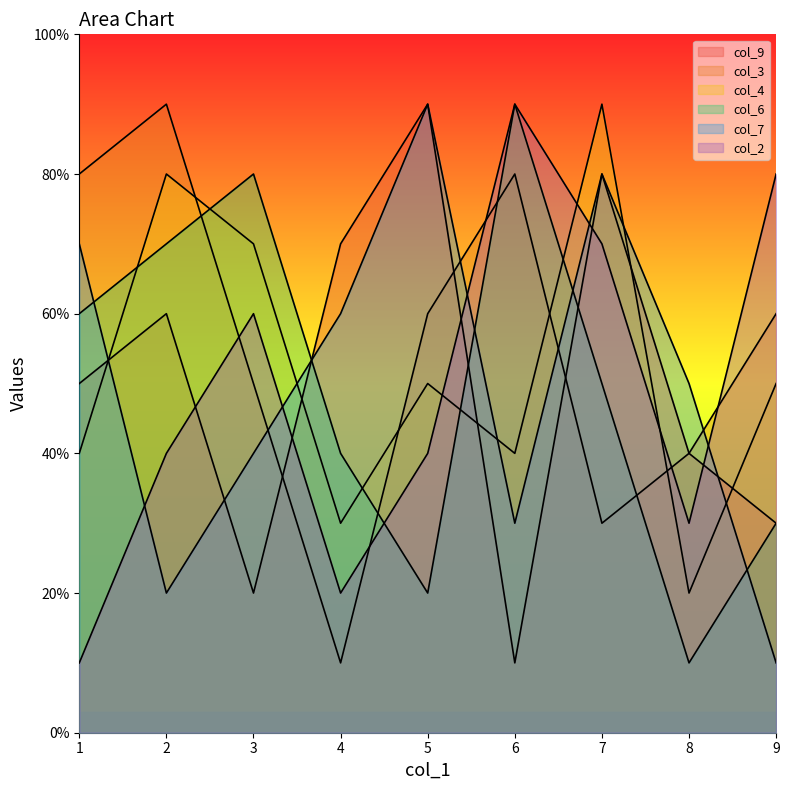

What is the greatest value displayed?

9